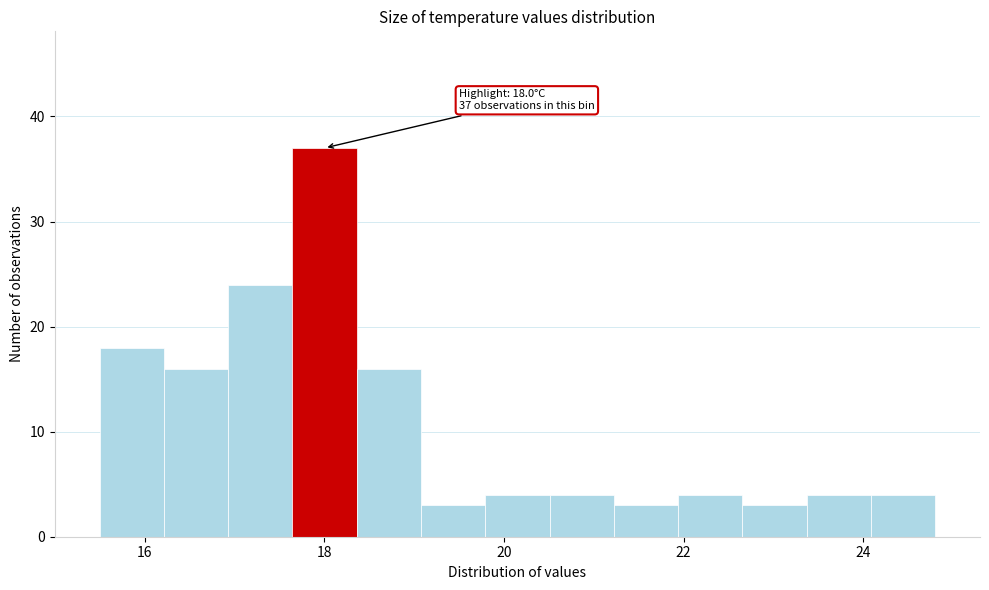

Around what value on the x-axis is the tallest bar? Give the approximate position of its centre, as read against the axis.

18.0